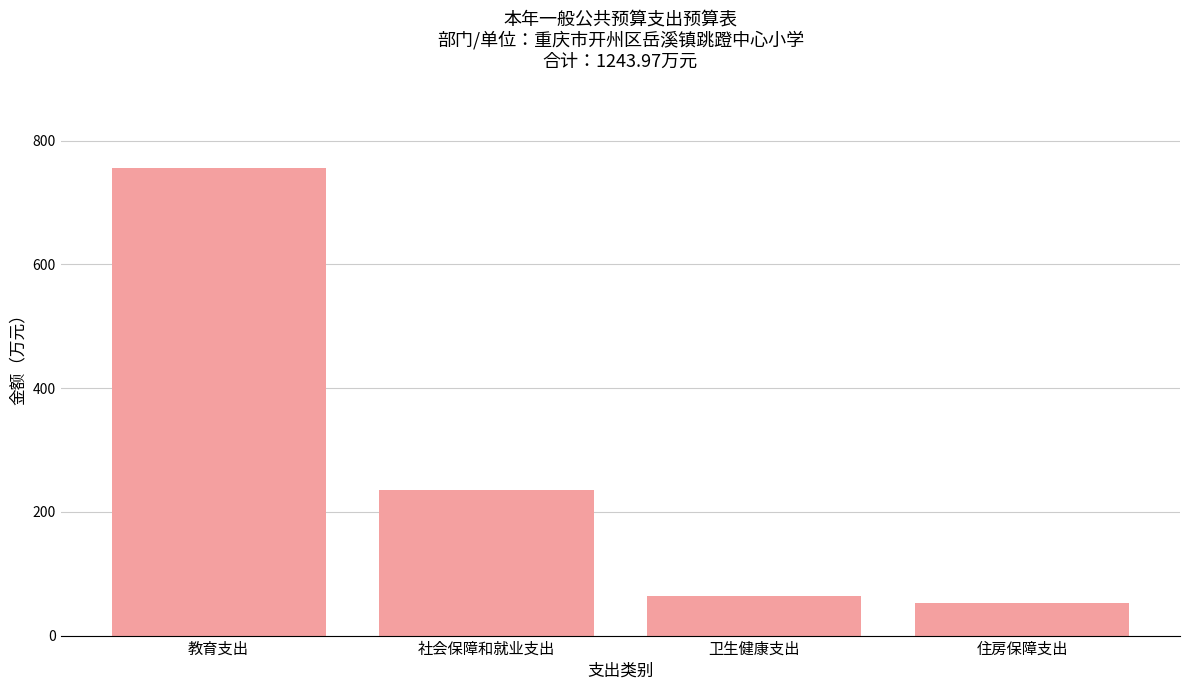

What is the difference between the maximum and minimum values?

702.5